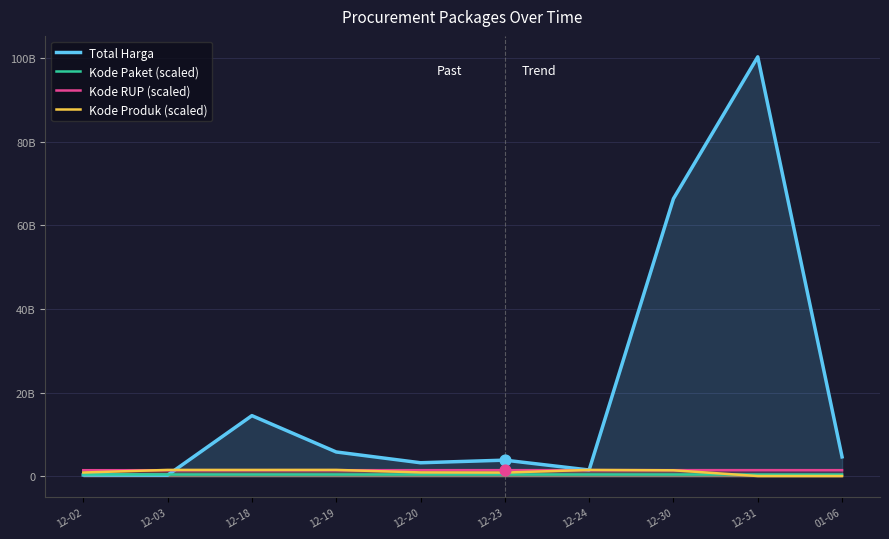

At how many categories does at least one series exceed 49682199776?

2